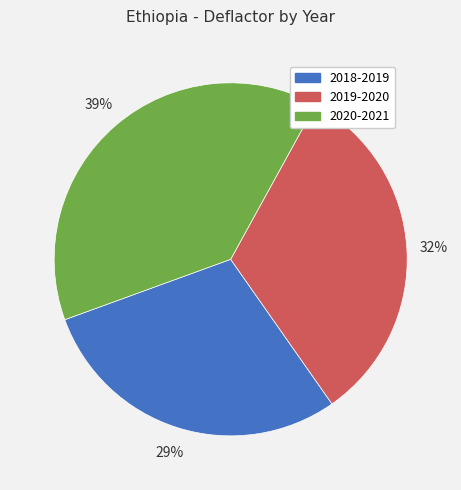

Between 2018-2019 and 2019-2020, which is larger?

2019-2020